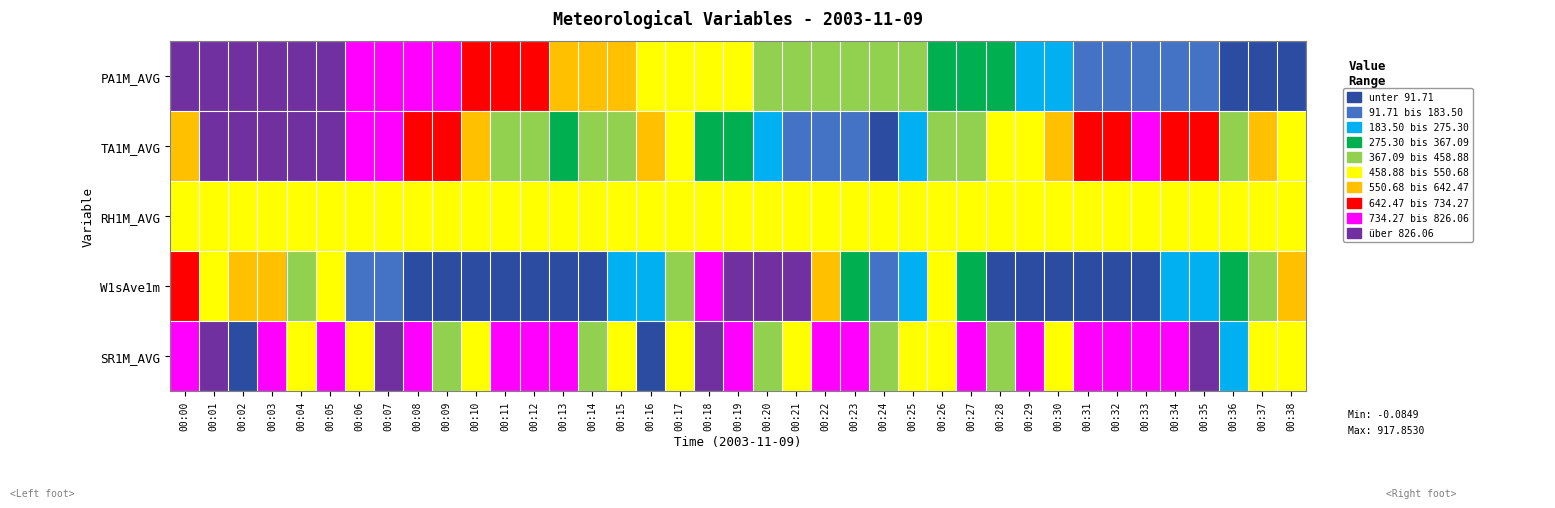

Reading left to right, transcribe all the data shown in this chart.

PA1M_AVG: 00:00=1.0	00:01=1.0	00:02=0.9	00:03=0.9	00:04=0.9	00:05=0.9	00:06=0.9	00:07=0.9	00:08=0.8	00:09=0.8	00:10=0.8	00:11=0.7	00:12=0.7	00:13=0.7	00:14=0.7	00:15=0.6	00:16=0.6	00:17=0.6	00:18=0.5	00:19=0.5	00:20=0.5	00:21=0.4	00:22=0.4	00:23=0.4	00:24=0.4	00:25=0.4	00:26=0.4	00:27=0.3	00:28=0.3	00:29=0.3	00:30=0.2	00:31=0.2	00:32=0.2	00:33=0.2	00:34=0.1	00:35=0.1	00:36=0.1	00:37=0.0	00:38=0.0
TA1M_AVG: 00:00=0.7	00:01=1.0	00:02=0.9	00:03=1.0	00:04=1.0	00:05=1.0	00:06=0.8	00:07=0.8	00:08=0.8	00:09=0.8	00:10=0.7	00:11=0.5	00:12=0.4	00:13=0.4	00:14=0.4	00:15=0.5	00:16=0.6	00:17=0.5	00:18=0.4	00:19=0.3	00:20=0.3	00:21=0.1	00:22=0.1	00:23=0.1	00:24=0.0	00:25=0.2	00:26=0.5	00:27=0.5	00:28=0.6	00:29=0.5	00:30=0.7	00:31=0.8	00:32=0.8	00:33=0.8	00:34=0.8	00:35=0.7	00:36=0.4	00:37=0.6	00:38=0.6
RH1M_AVG: 00:00=0.5	00:01=0.5	00:02=0.5	00:03=0.5	00:04=0.5	00:05=0.5	00:06=0.5	00:07=0.5	00:08=0.5	00:09=0.5	00:10=0.5	00:11=0.5	00:12=0.5	00:13=0.5	00:14=0.5	00:15=0.5	00:16=0.5	00:17=0.5	00:18=0.5	00:19=0.5	00:20=0.5	00:21=0.5	00:22=0.5	00:23=0.5	00:24=0.5	00:25=0.5	00:26=0.5	00:27=0.5	00:28=0.5	00:29=0.5	00:30=0.5	00:31=0.5	00:32=0.5	00:33=0.5	00:34=0.5	00:35=0.5	00:36=0.5	00:37=0.5	00:38=0.5
W1sAve1m: 00:00=0.8	00:01=0.6	00:02=0.7	00:03=0.6	00:04=0.4	00:05=0.5	00:06=0.2	00:07=0.1	00:08=0.0	00:09=0.0	00:10=0.0	00:11=0.0	00:12=0.0	00:13=0.0	00:14=0.0	00:15=0.2	00:16=0.2	00:17=0.5	00:18=0.8	00:19=1.0	00:20=0.9	00:21=1.0	00:22=0.7	00:23=0.3	00:24=0.1	00:25=0.3	00:26=0.5	00:27=0.4	00:28=0.0	00:29=0.0	00:30=0.0	00:31=0.0	00:32=0.0	00:33=0.0	00:34=0.2	00:35=0.3	00:36=0.3	00:37=0.5	00:38=0.6
SR1M_AVG: 00:00=0.8	00:01=1.0	00:02=0.0	00:03=0.8	00:04=0.6	00:05=0.8	00:06=0.6	00:07=1.0	00:08=0.8	00:09=0.4	00:10=0.6	00:11=0.8	00:12=0.8	00:13=0.8	00:14=0.4	00:15=0.6	00:16=0.0	00:17=0.6	00:18=1.0	00:19=0.8	00:20=0.4	00:21=0.6	00:22=0.8	00:23=0.8	00:24=0.4	00:25=0.6	00:26=0.6	00:27=0.8	00:28=0.4	00:29=0.8	00:30=0.6	00:31=0.8	00:32=0.8	00:33=0.8	00:34=0.8	00:35=1.0	00:36=0.2	00:37=0.6	00:38=0.6